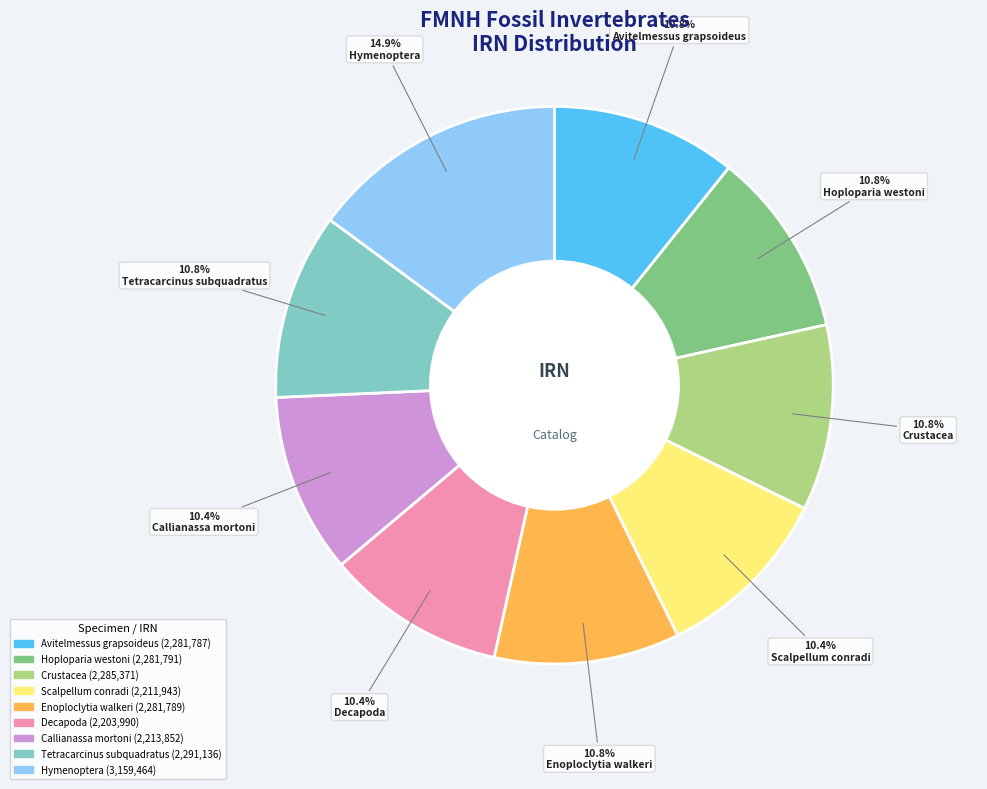

Which slice is the largest?

Hymenoptera